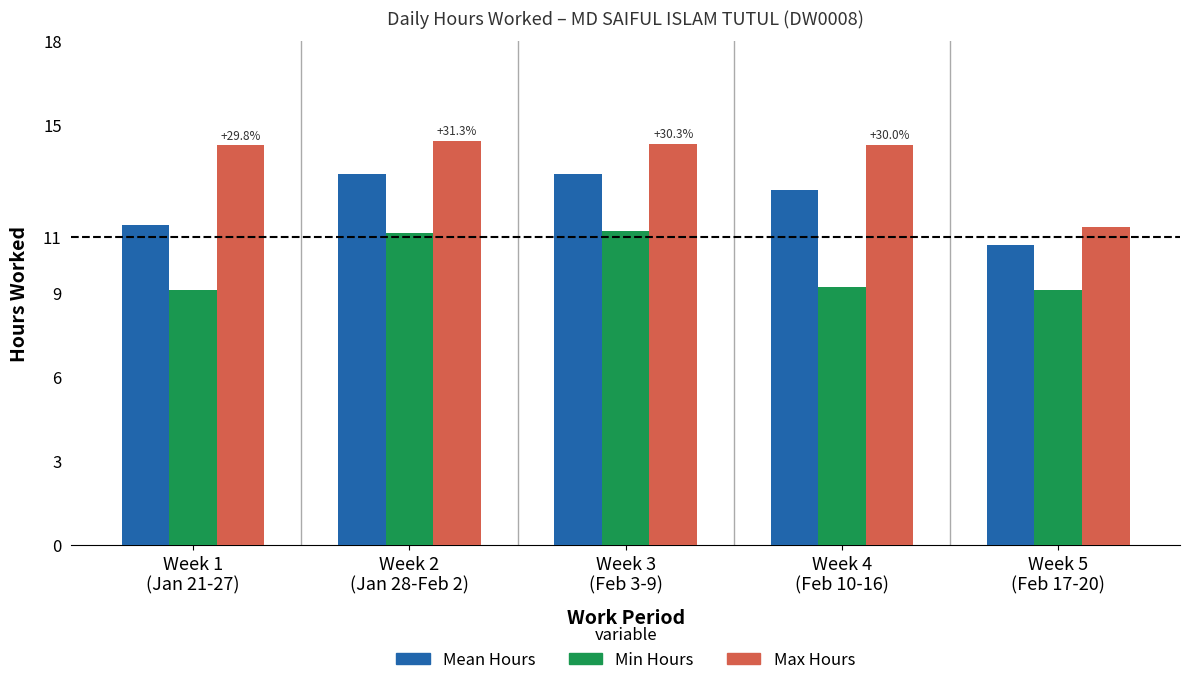

List the series in order of their overall mean, highest first.

Max Hours, Mean Hours, Min Hours